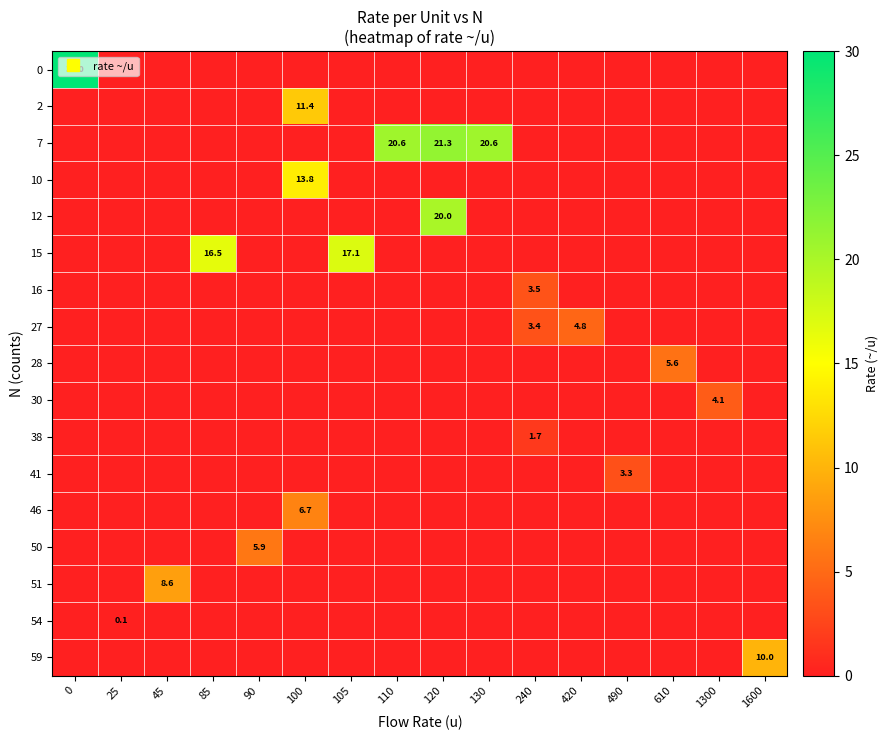

Which has a higher value, 120 or 240?

120